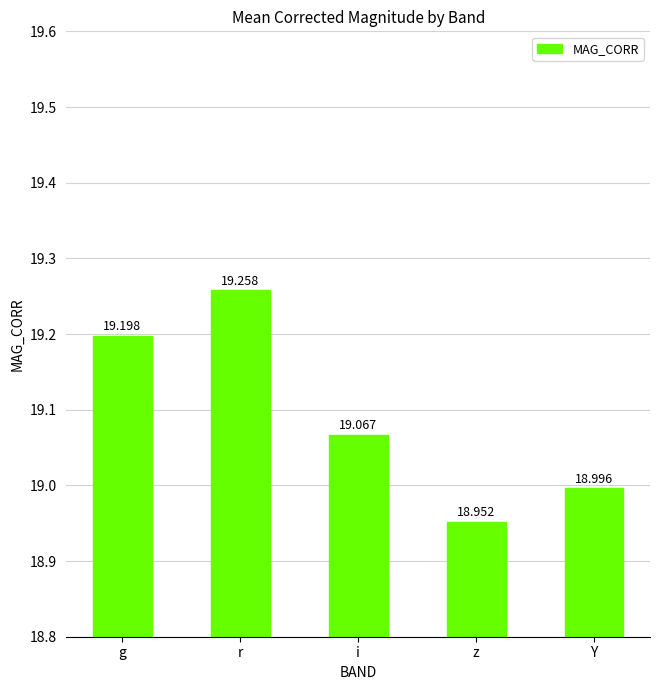

Read the value at g.

19.2